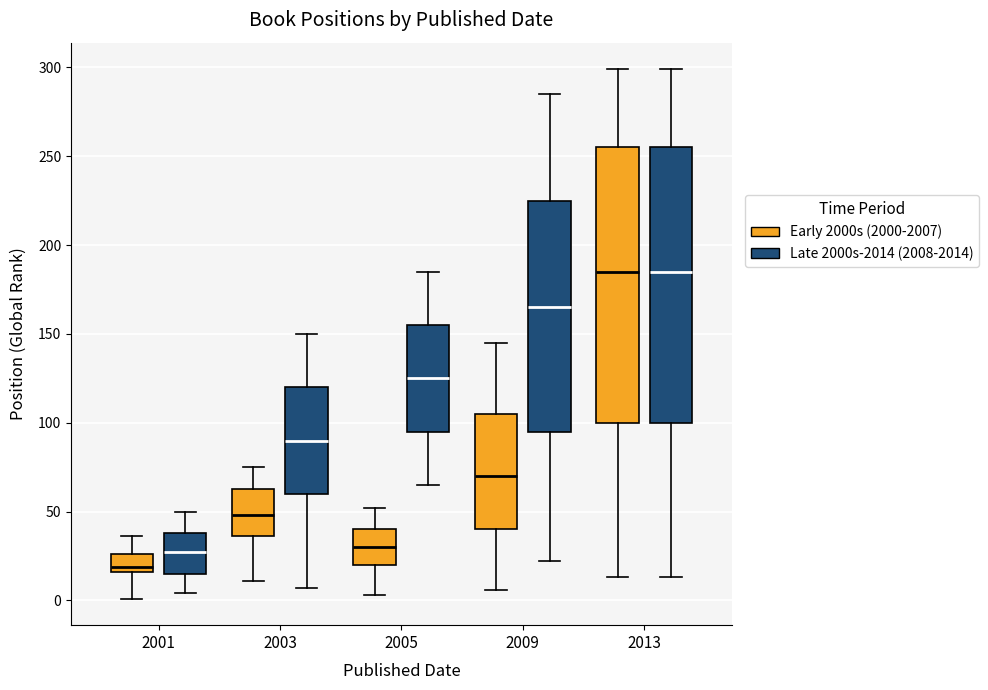

Where does the upper whisker of the box for 2003 (Late 2000s-2014 (2008-2014)) end on the y-axis? The values are not printed on the chart, so give them approximately, as read against the axis.

150